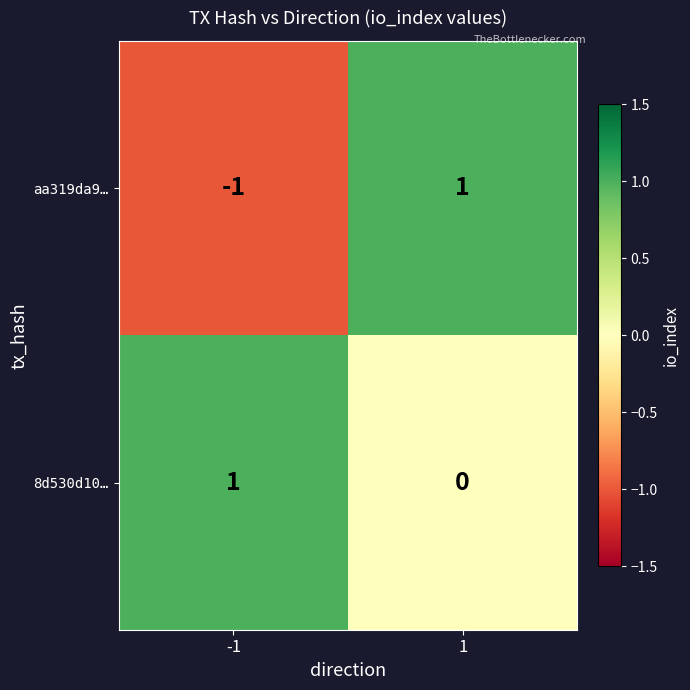

Which series has the largest total across all categories?

8d530d10…